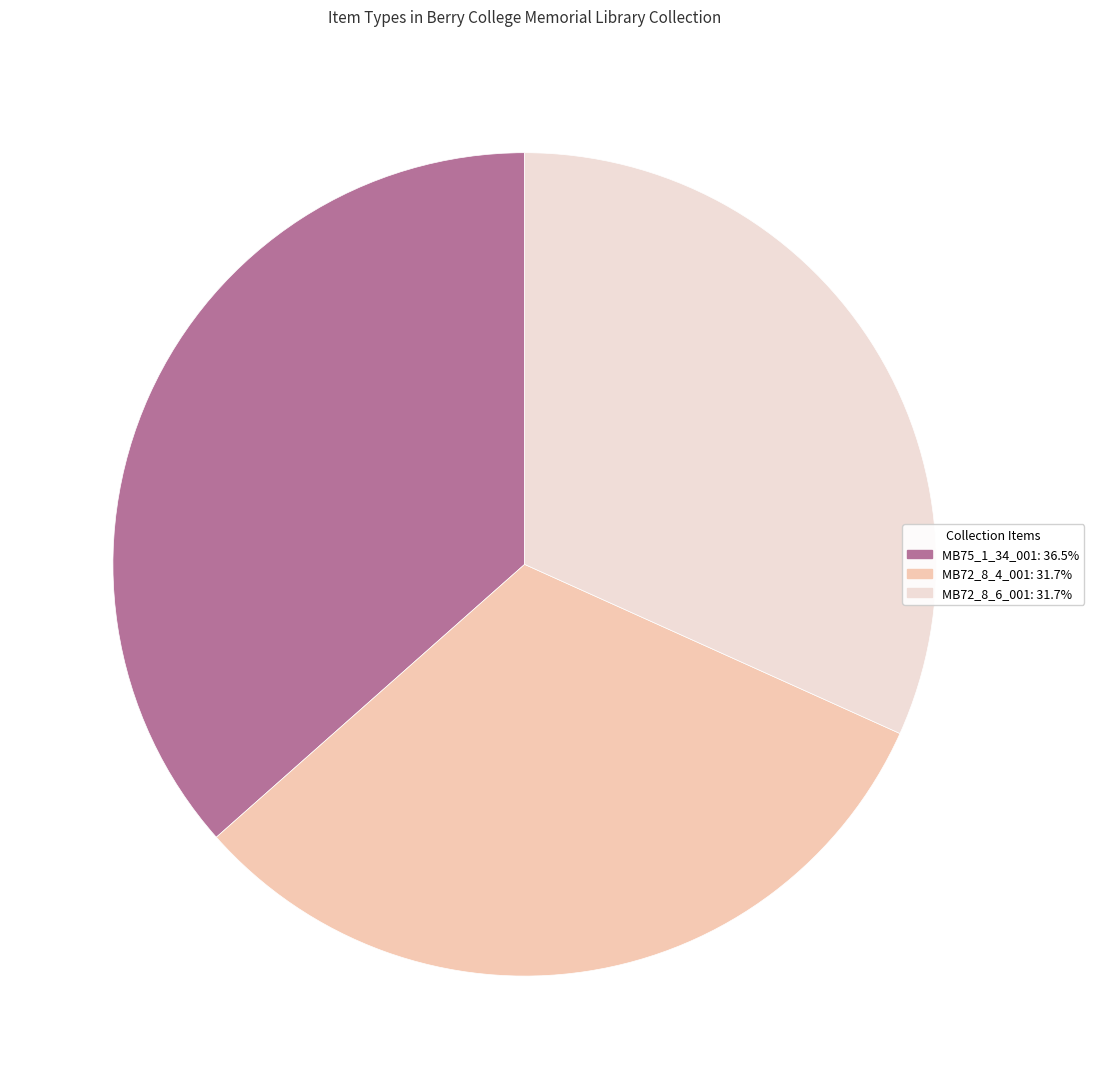

Combined, do MB72_8_6_001: 31.7% and MB72_8_4_001: 31.7% account for over 50%?

Yes